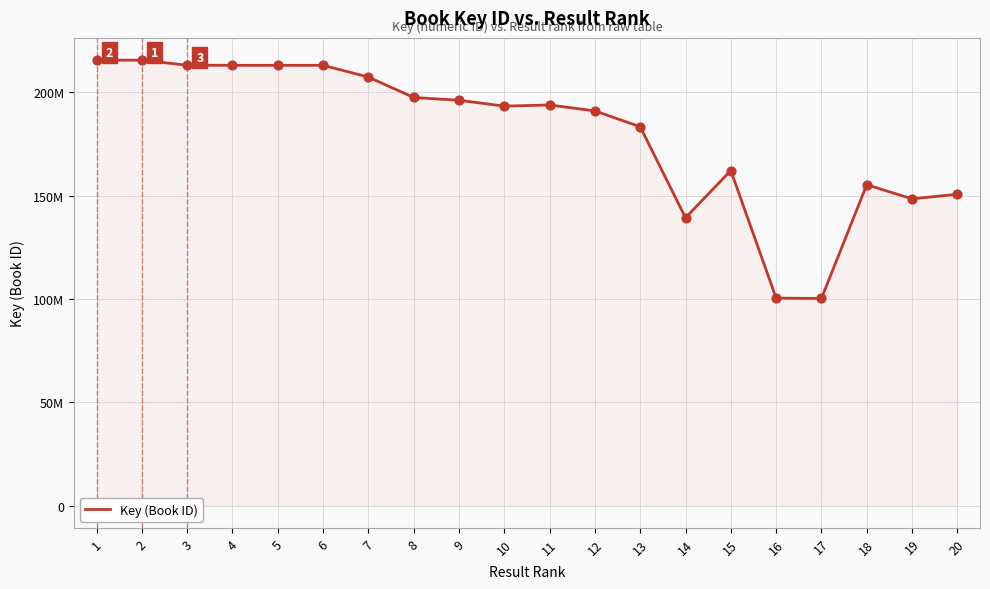

Between 4 and 17, which is larger?

4